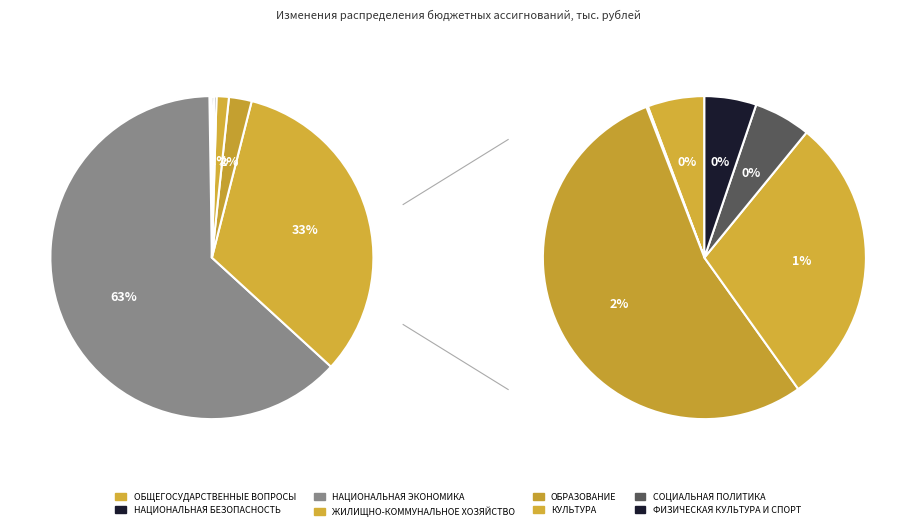

What is the majority slice?

НАЦИОНАЛЬНАЯ ЭКОНОМИКА